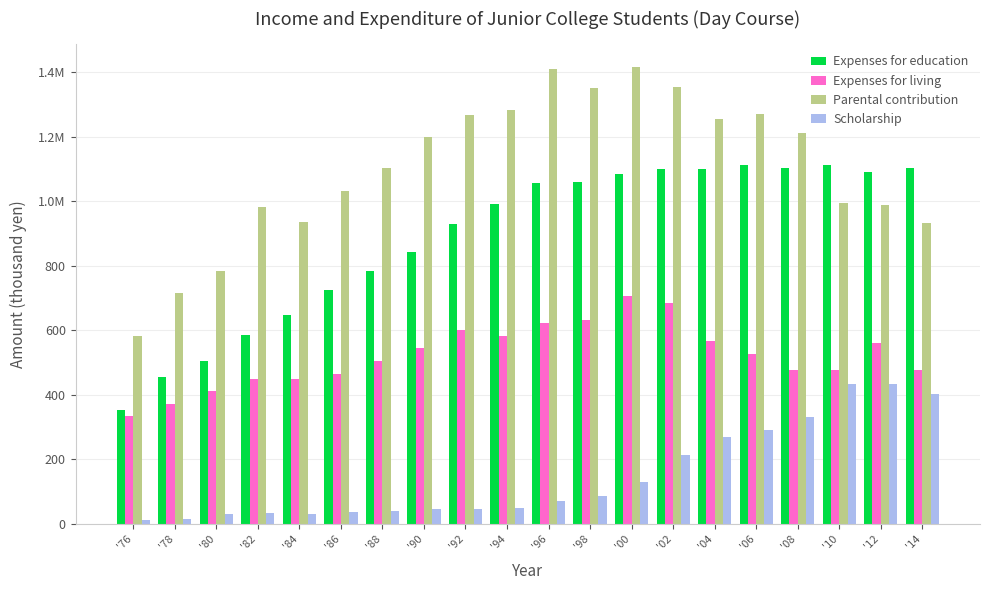

List the series in order of their overall mean, lowest first.

Scholarship, Expenses for living, Expenses for education, Parental contribution